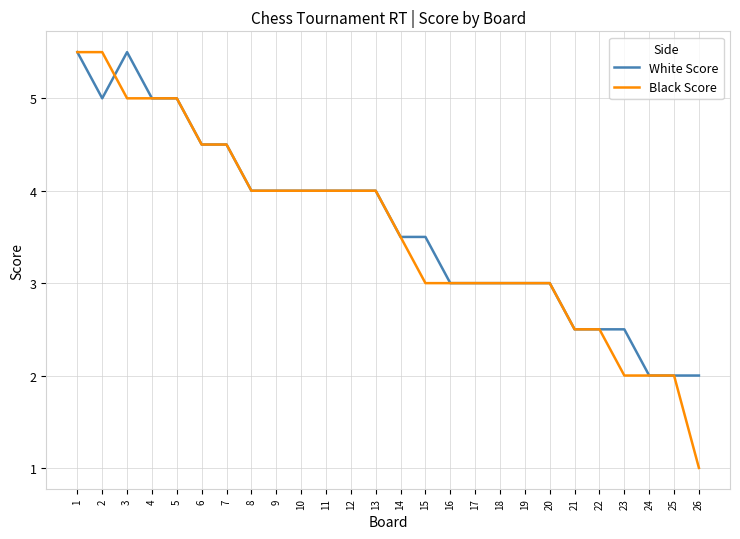

What are all the series names shown in the legend?

White Score, Black Score